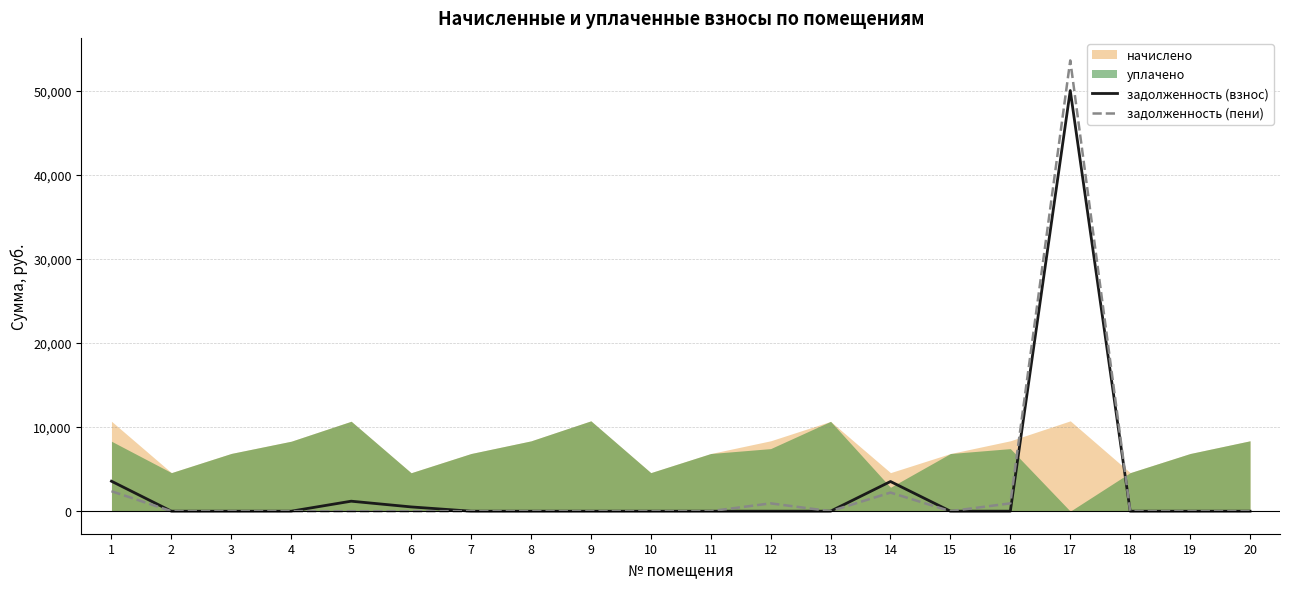

True or false: задолженность (пени) and задолженность (взнос) intersect in this chart.

False